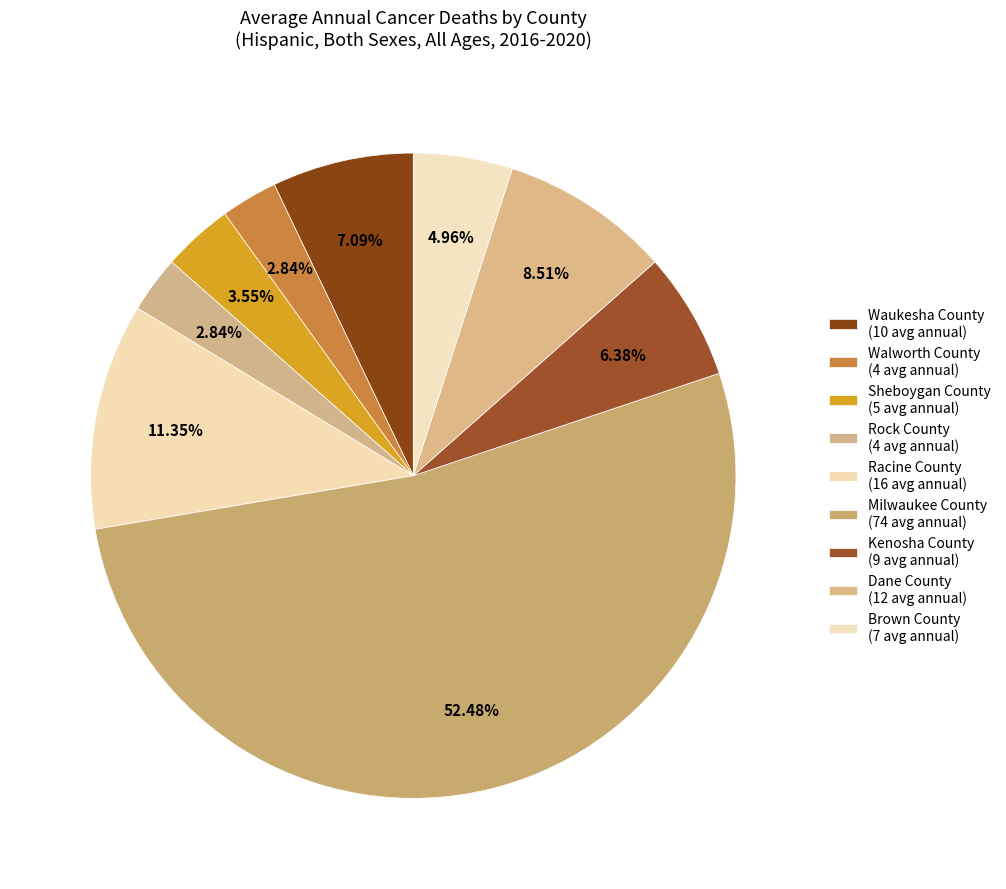

To the nearest percent, what is the difference between the largest and smallest slice percentages?

50%